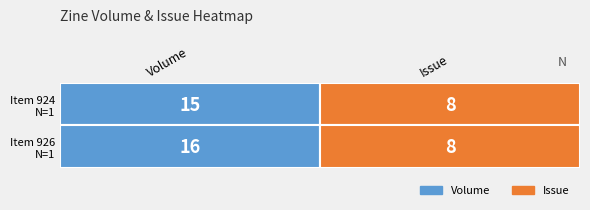

How many 924 values are between 8 and 15?

2